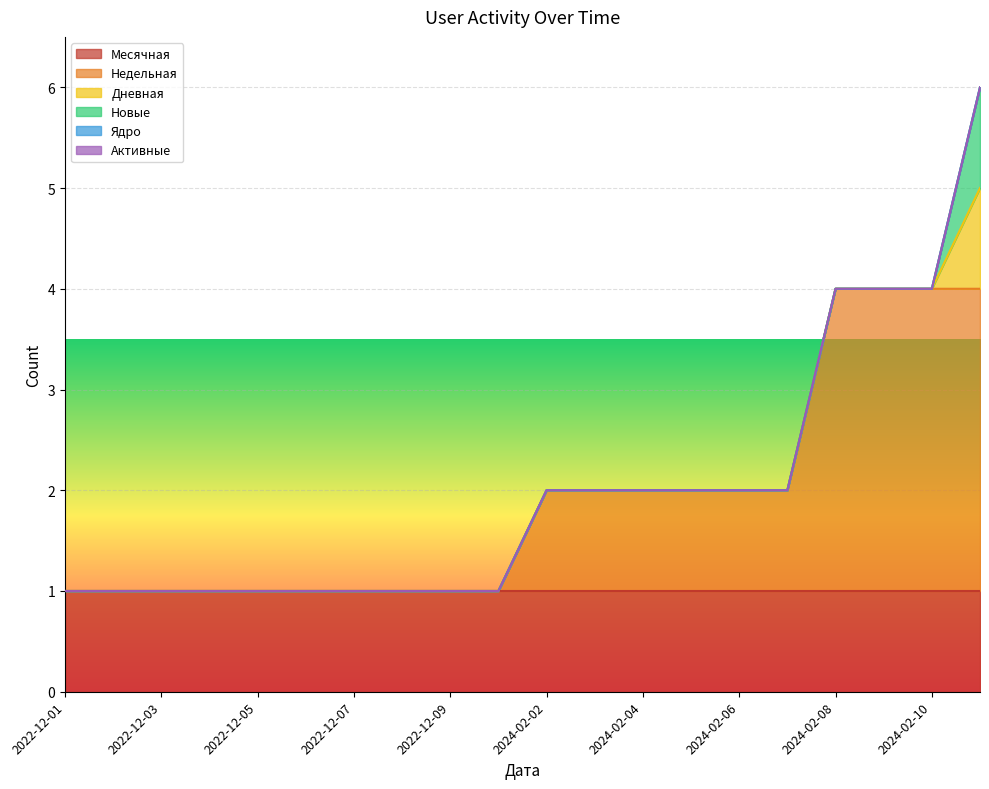

Which series has the largest total across all categories?

Месячная